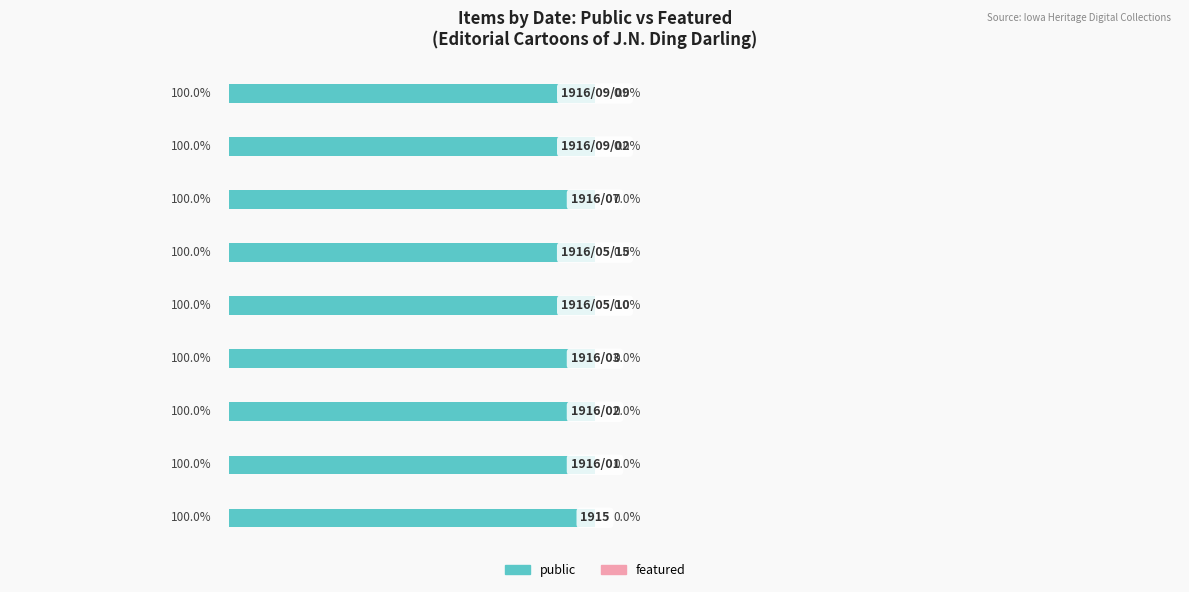

The value of featured at 1916/05/10 is 0. True or false?

True